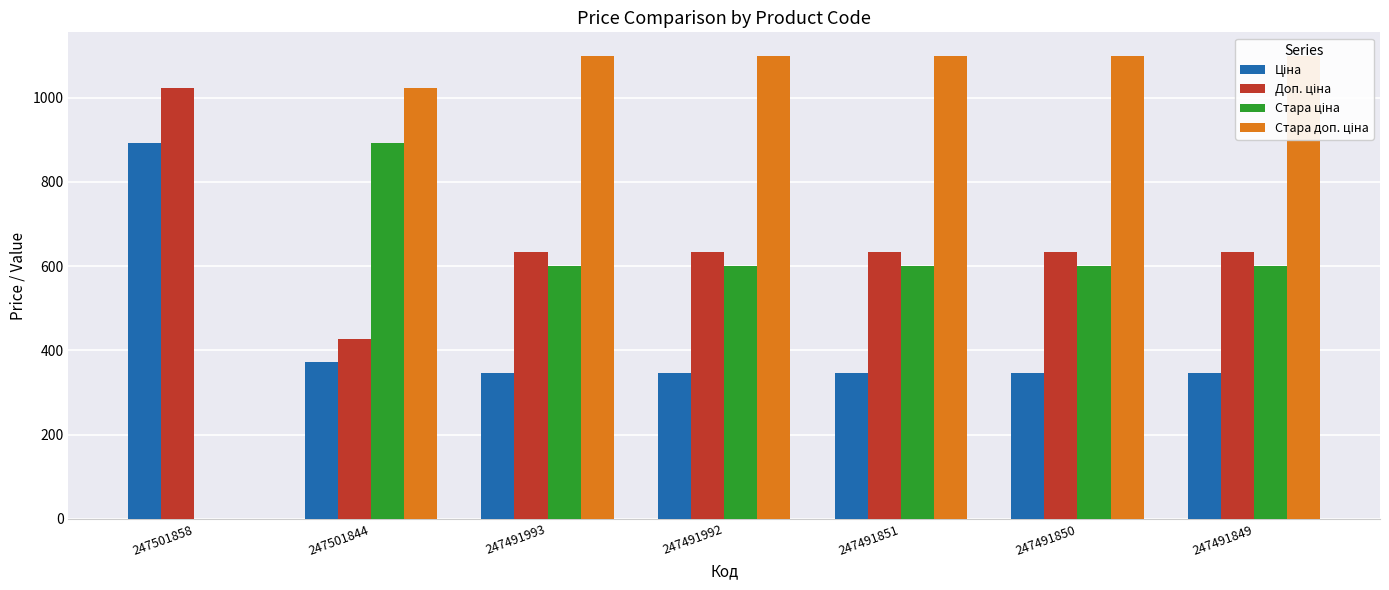

At which category is the sum across all series the highest?

247501844